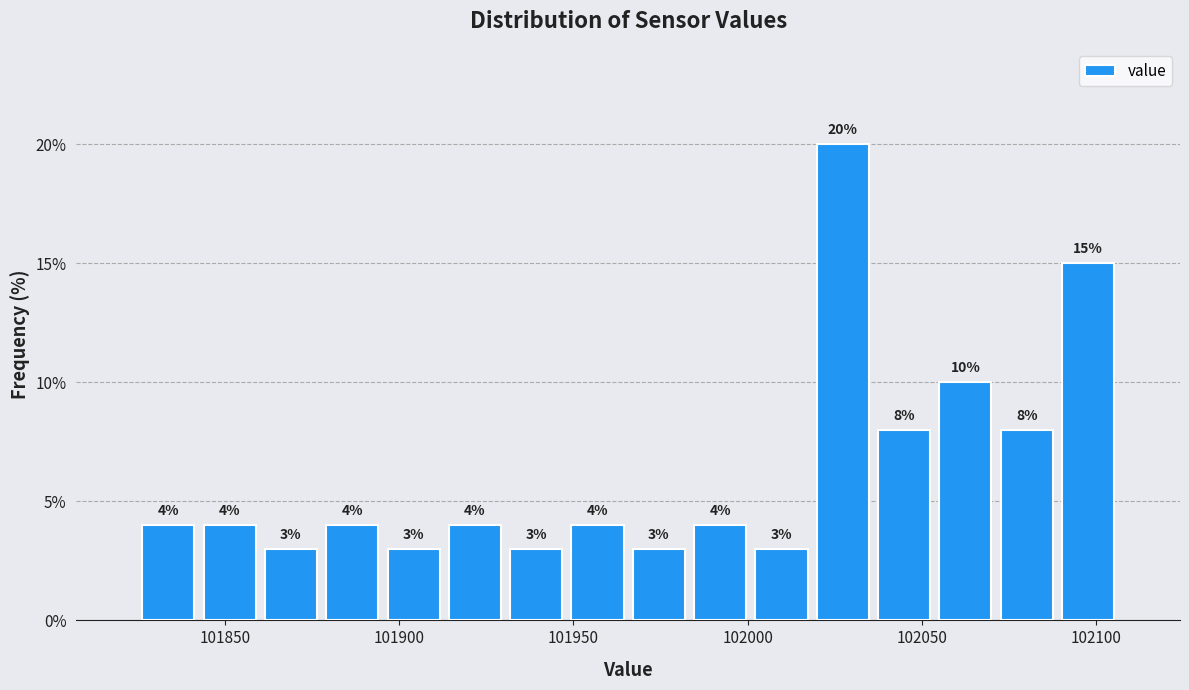

Read against the x-axis, roughly where is the centre of the tallest bar?

102025